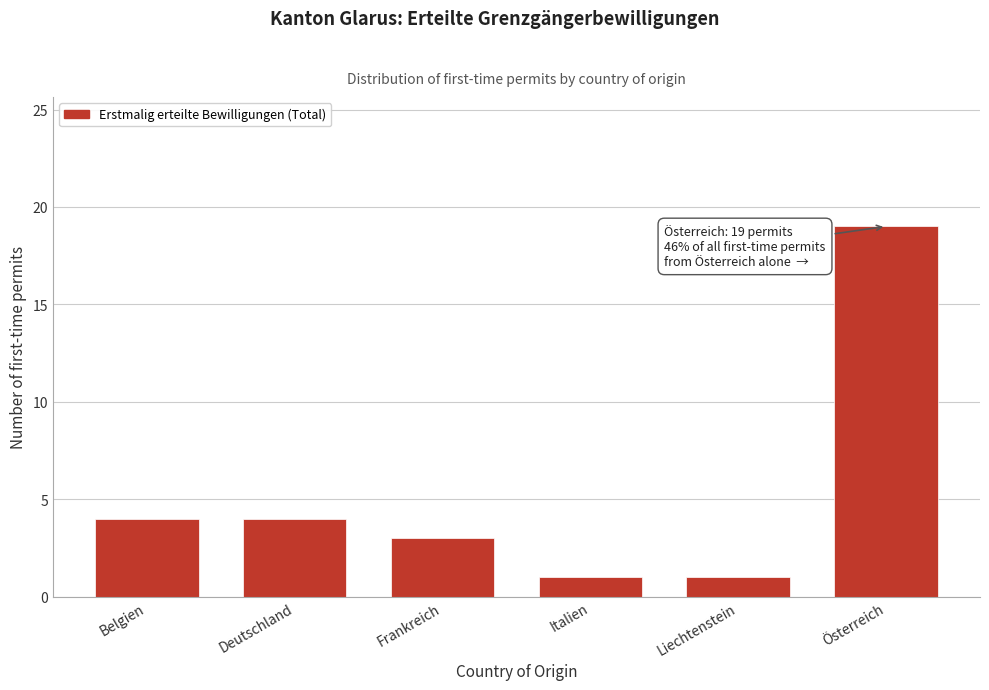

Reading left to right, what are all the values shown in this chart?

Belgien=4	Deutschland=4	Frankreich=3	Italien=1	Liechtenstein=1	Österreich=19